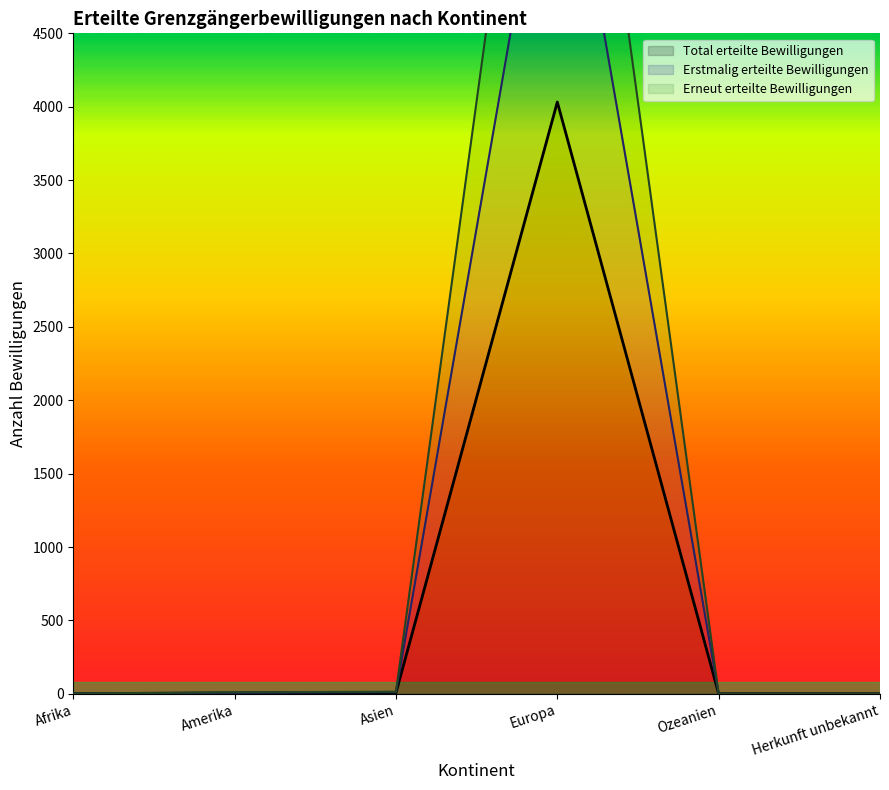

The value of Erstmalig erteilte Bewilligungen at Amerika is 2. True or false?

False